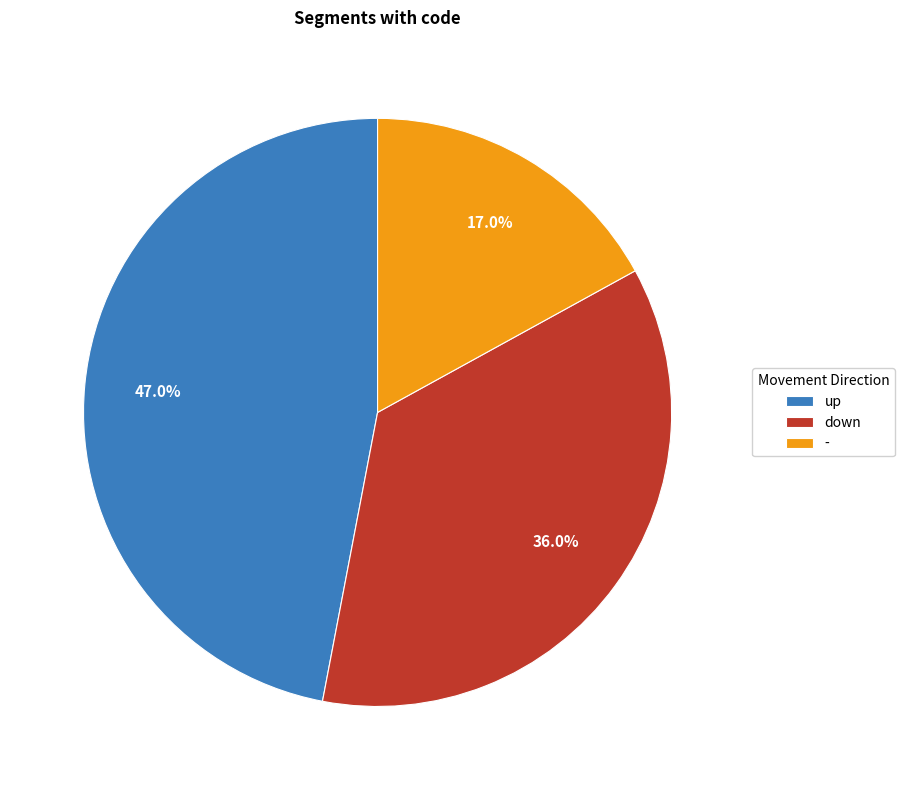

Is there any slice that represents more than half of the pie?

No